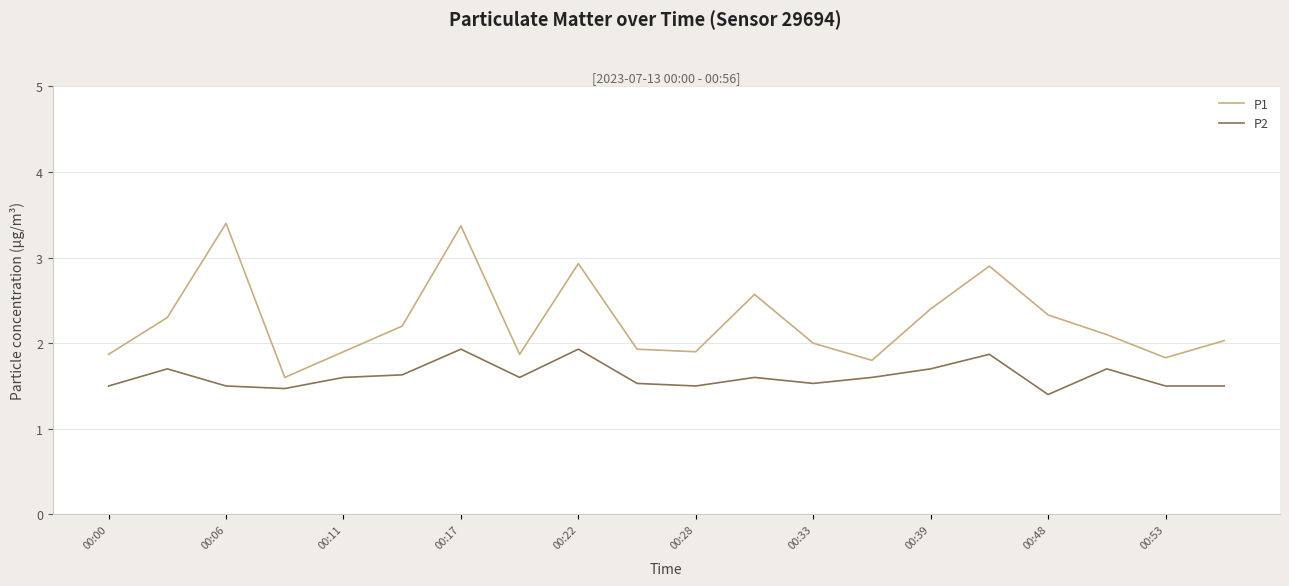

What is the difference between the maximum and minimum values in the P2 series?

0.5